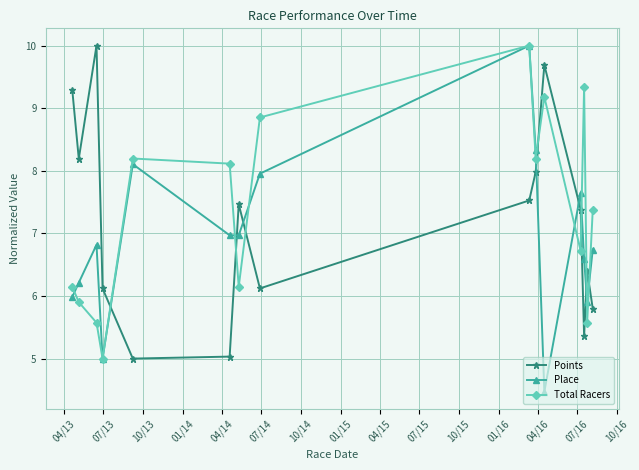

What is the value of the Total Racers point at the 5th from the left?

8.2